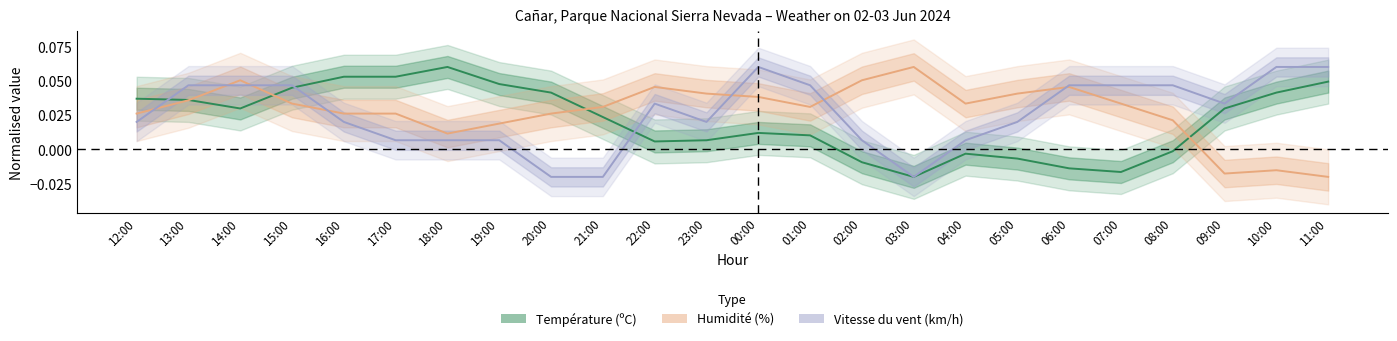

How many lines are shown in the chart?

3